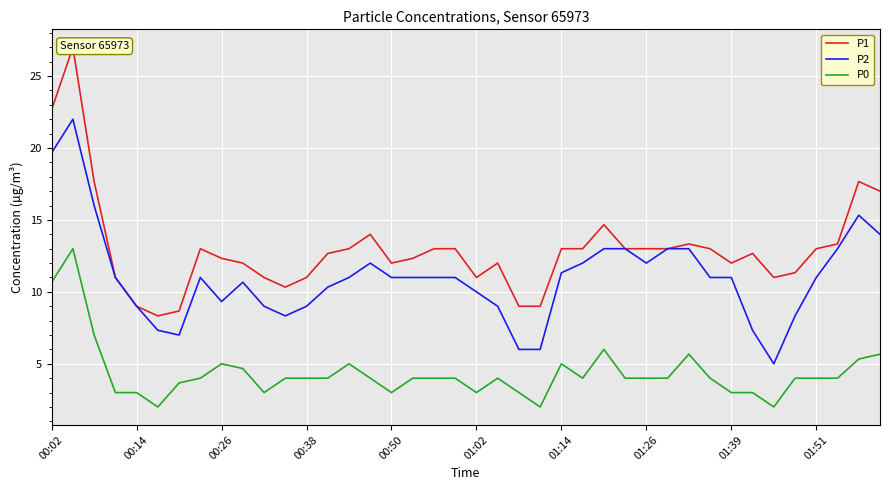

What is the difference between the maximum and minimum values in the P1 series?

18.7